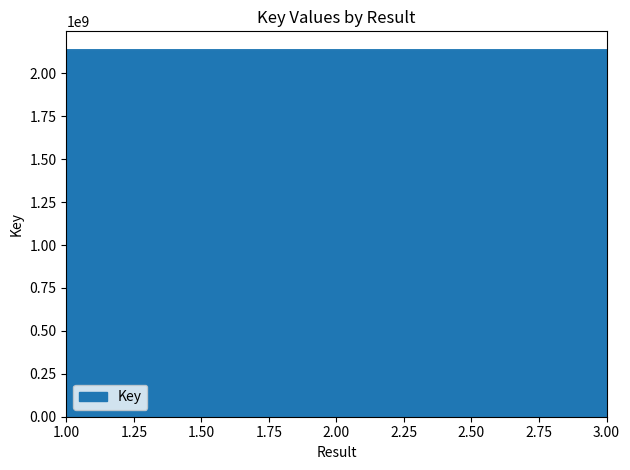

What is the minimum value shown in the chart?

2137667223